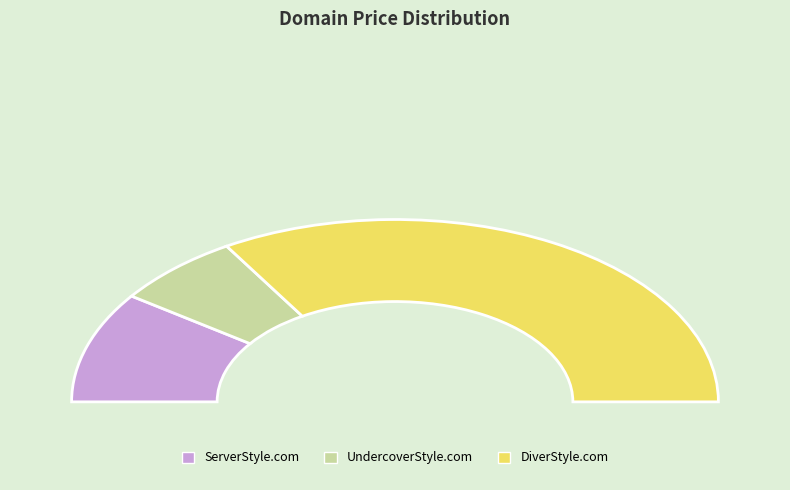

To the nearest percent, what percentage of the pie is UndercoverStyle.com?

13%